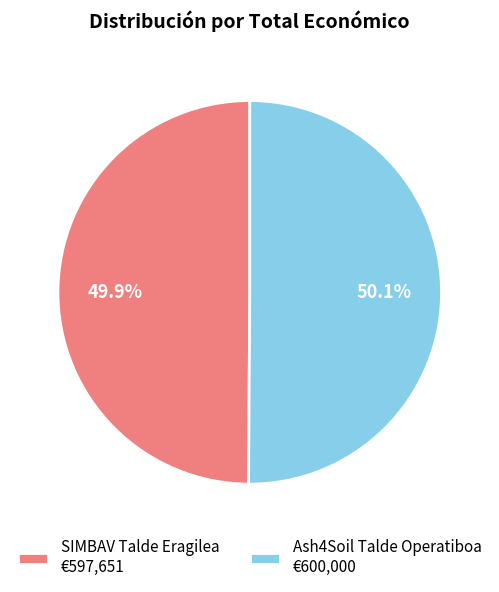

Is it true that SIMBAV Talde Eragilea is 50% of the pie?

True